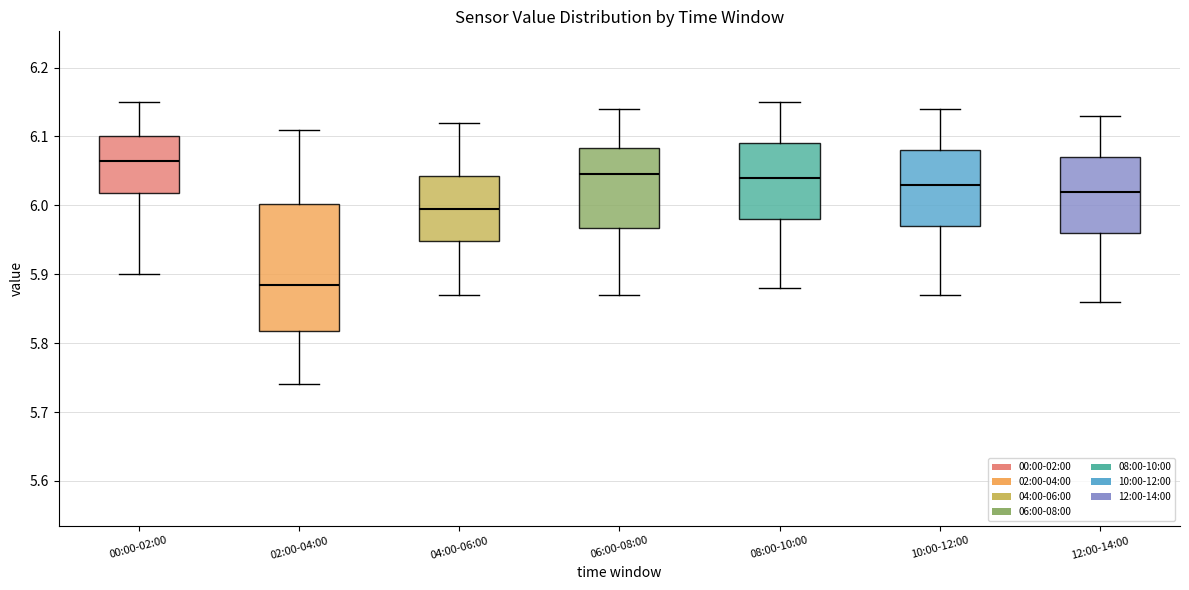

Which box has the lowest median line?

02:00-04:00